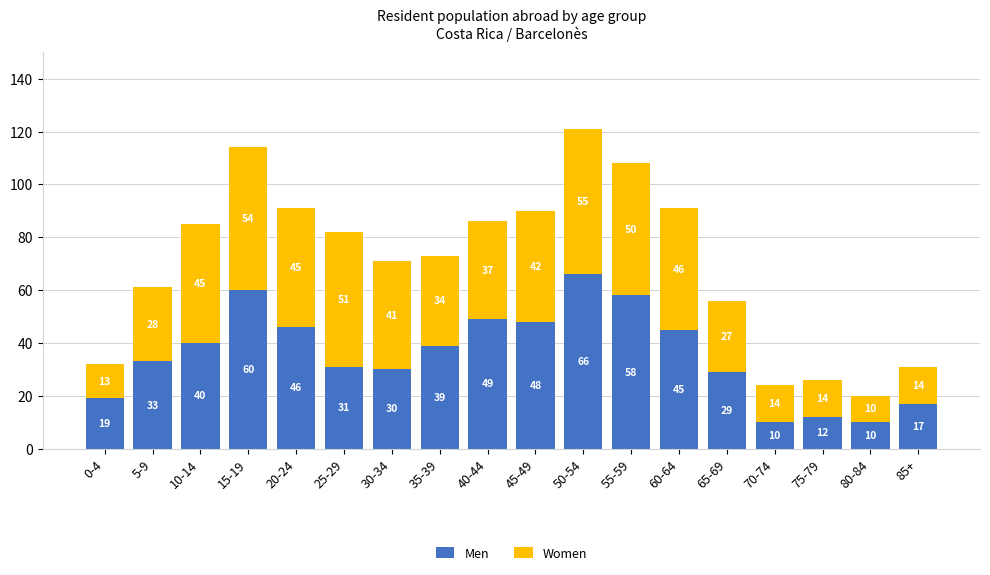

How many categories are shown in the chart?

18